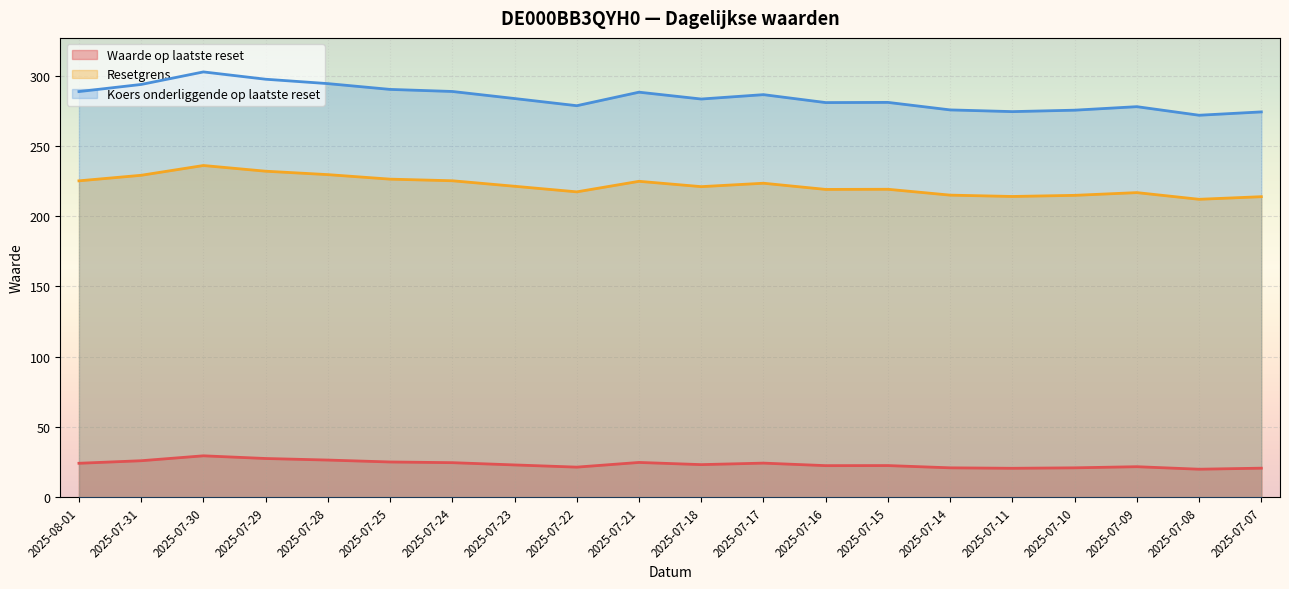

What is the sum of all Koers onderliggende op laatste reset values?

5686.9